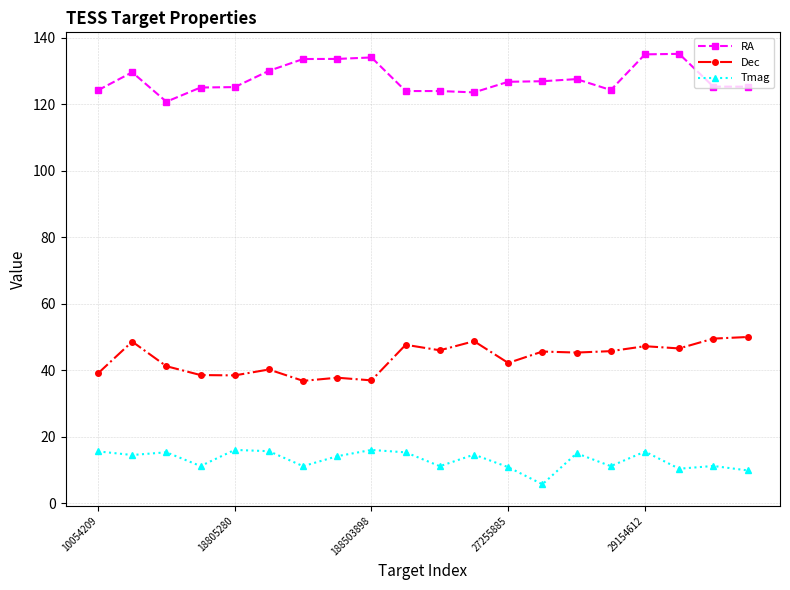

Rank the series by their maximum value, from lowest to highest.

Tmag, Dec, RA